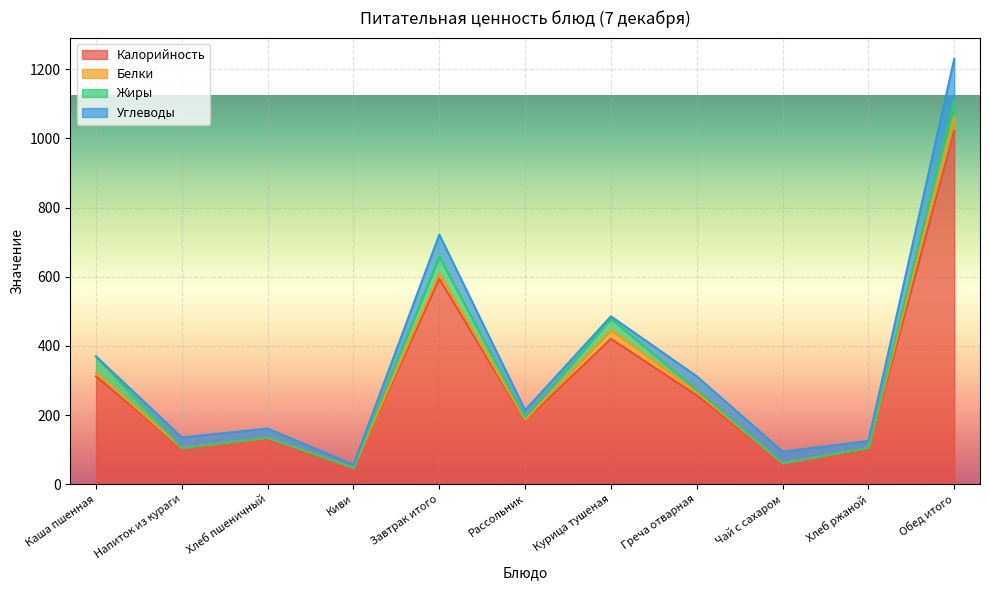

Where does the Углеводы series first go above 26?

Напиток из кураги